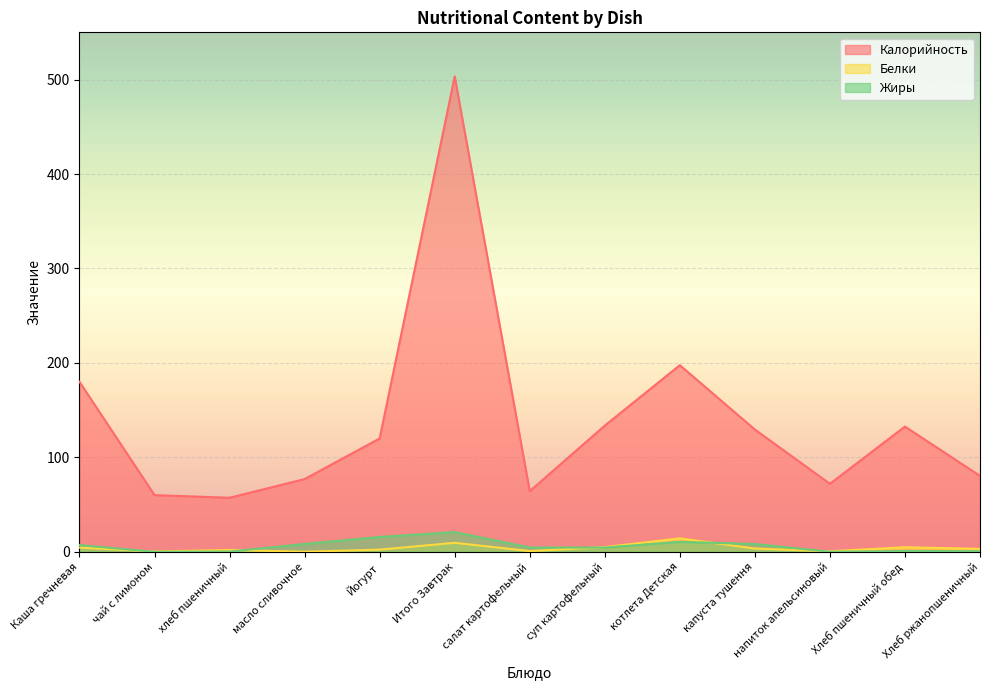

What is the sum of all Калорийность values?

1807.3